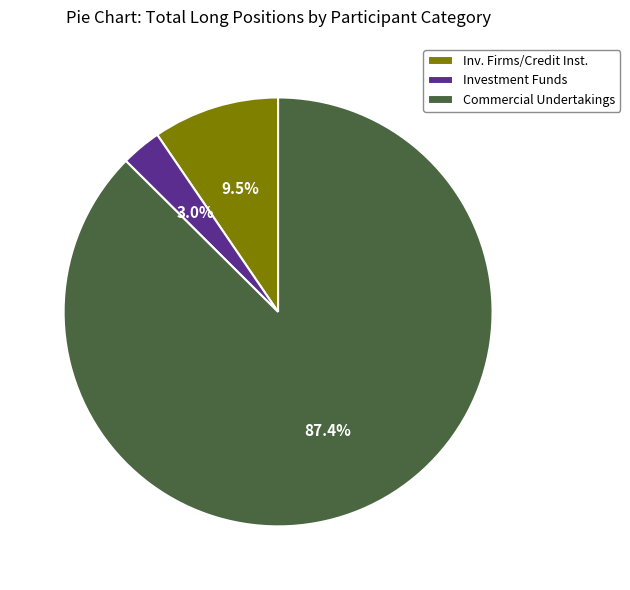

How many slices are in this pie chart?

3